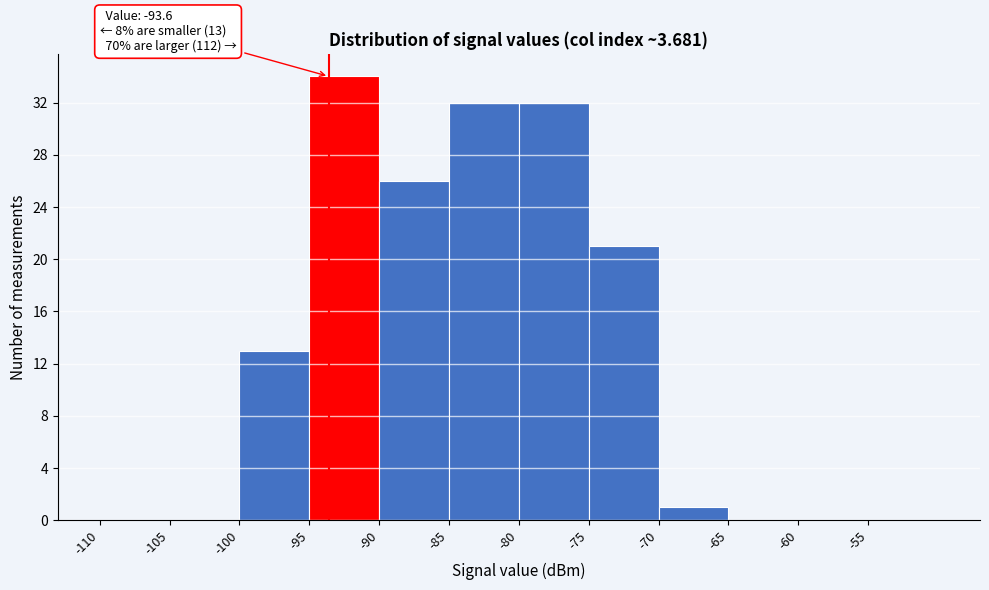

Which range on the x-axis has the tallest bar?

-95 to -90